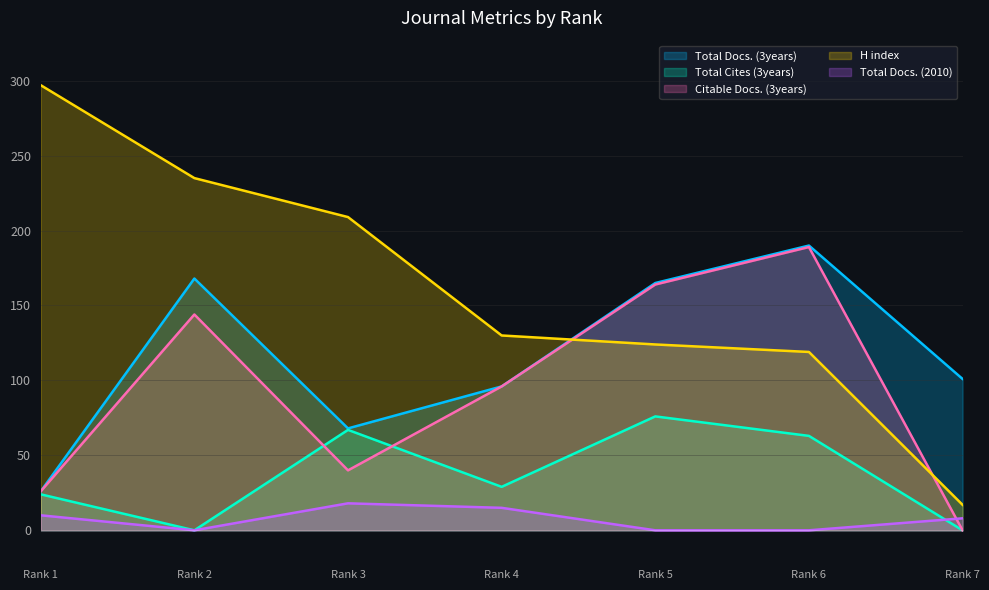

What is the average value of the Total Cites (3years) series?

37